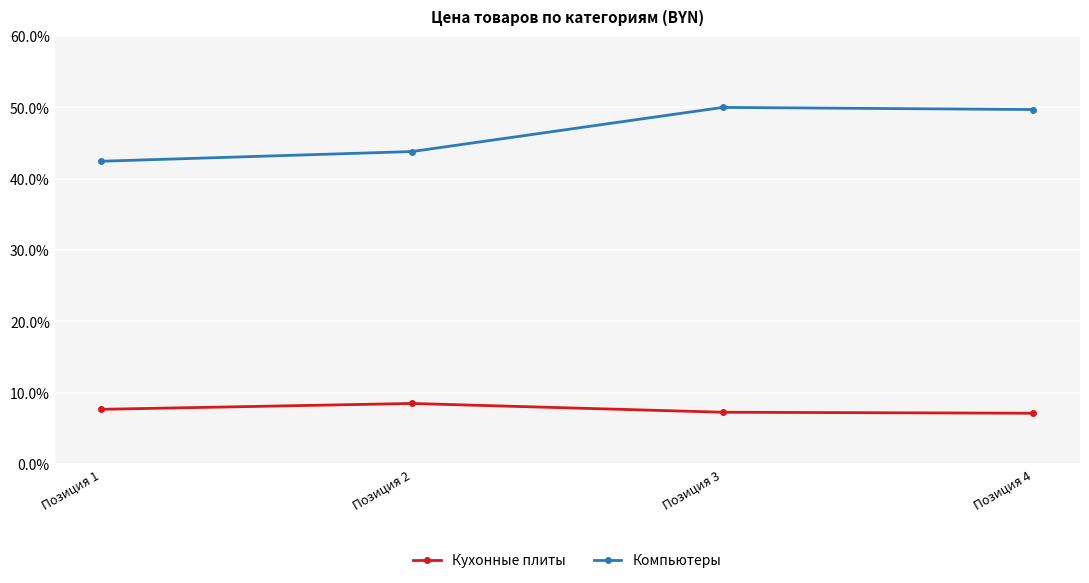

Which series has the widest spread of values?

Компьютеры